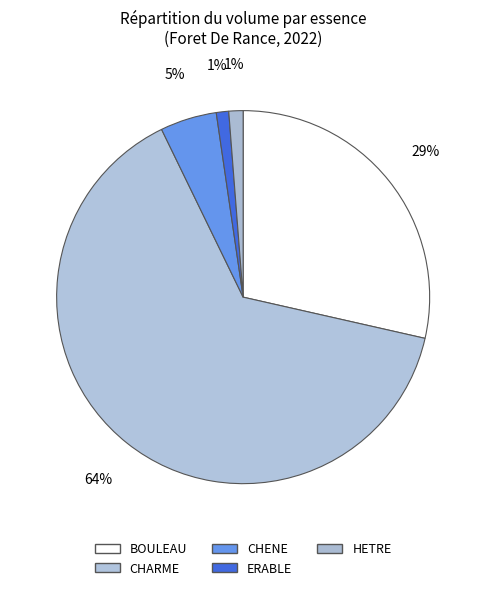

What percentage is the HETRE slice, to the nearest percent?

1%